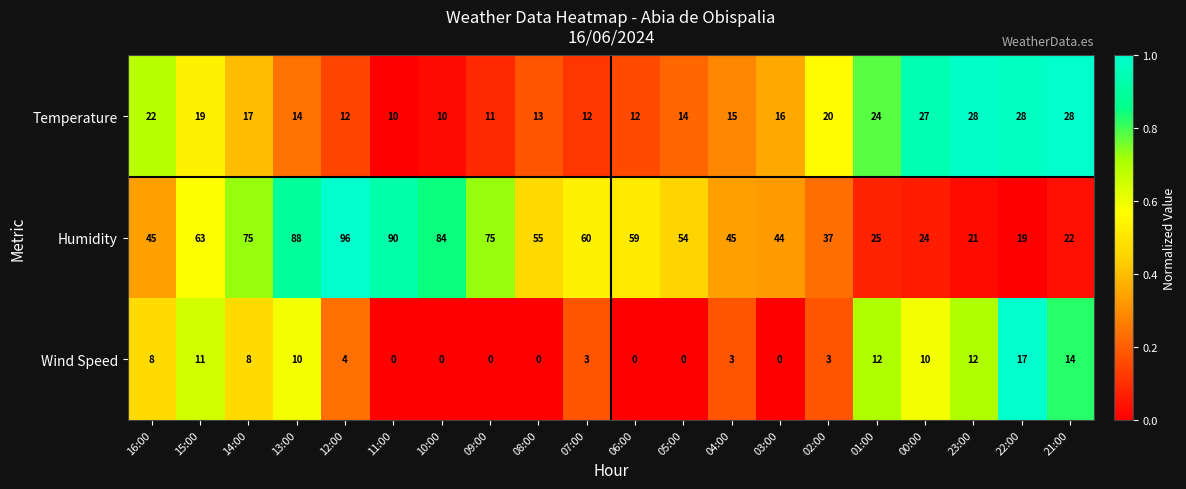

At 22:00, list the series in order from smallest to largest.

Wind Speed, Humidity, Temperature